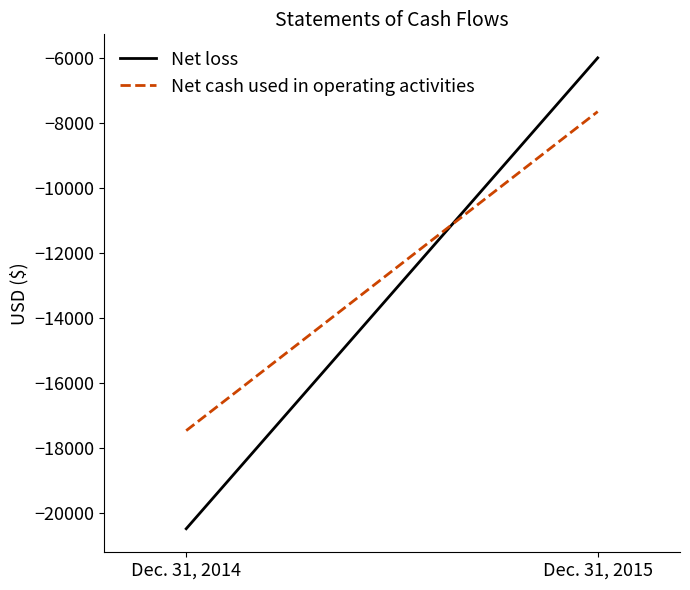

What is the total value across all series at Dec. 31, 2015?

-13635